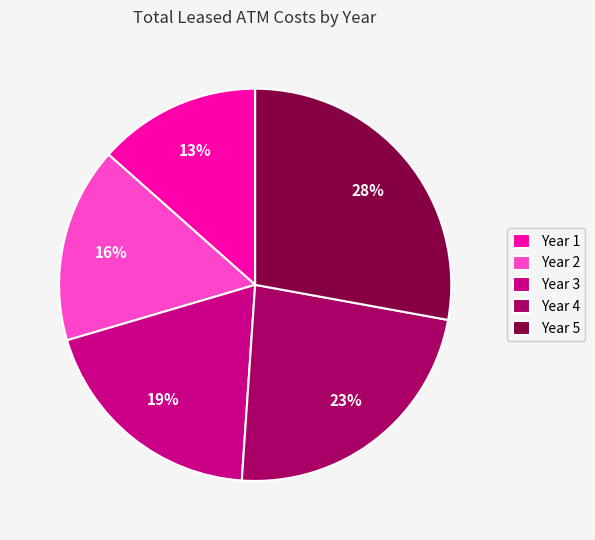

Is it true that Year 1 is 20% of the pie?

False